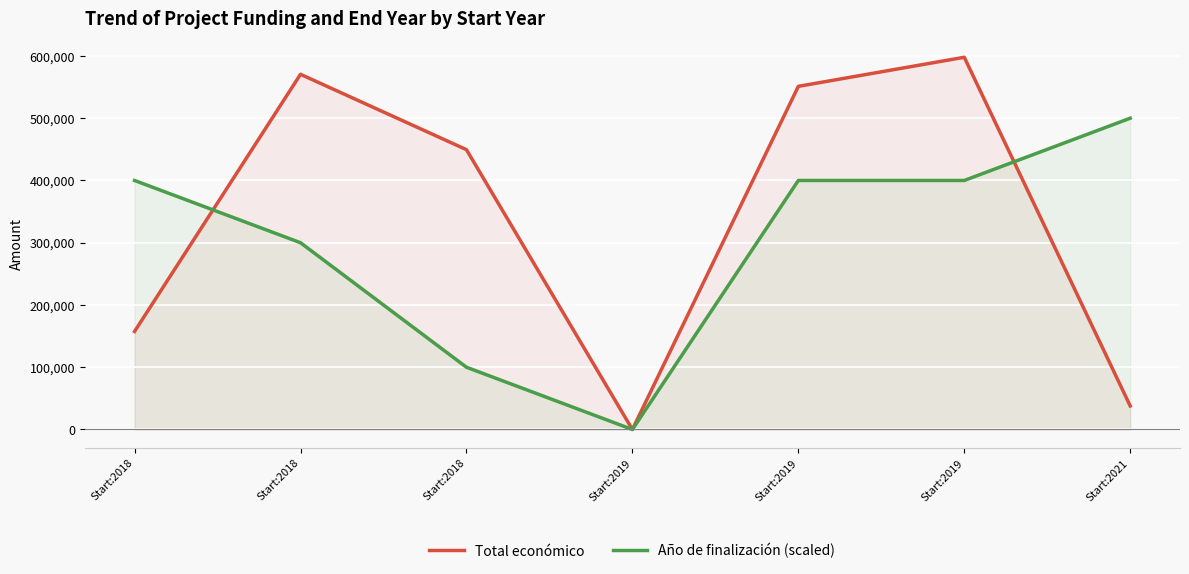

Rank the categories by Año de finalización (scaled) value from highest to lowest.

Start:2021, Start:2018, Start:2019, Start:2019, Start:2018, Start:2018, Start:2019